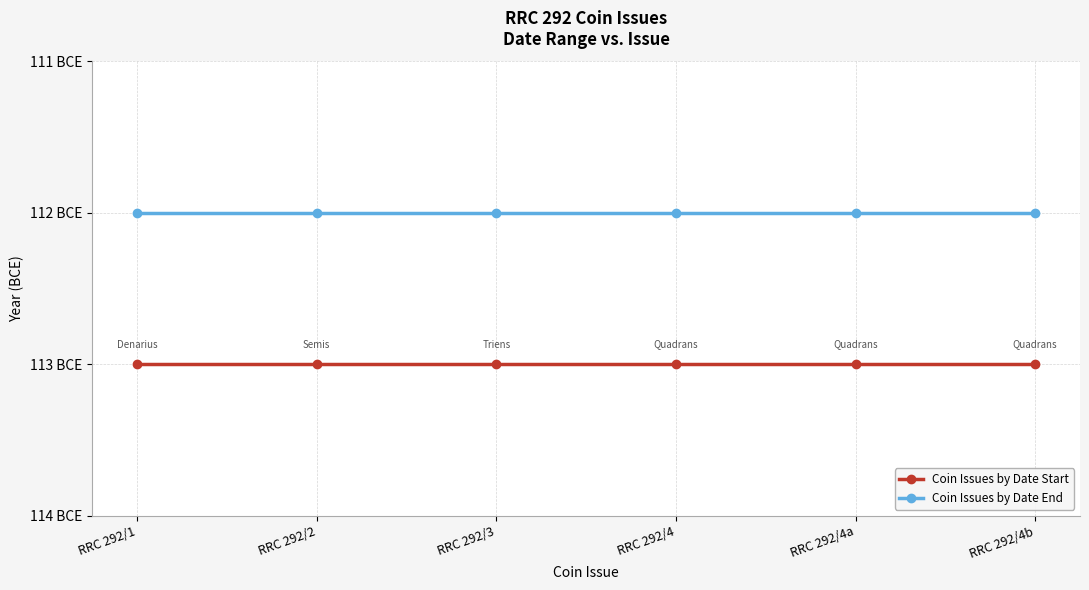

True or false: Coin Issues by Date Start and Coin Issues by Date End intersect in this chart.

False